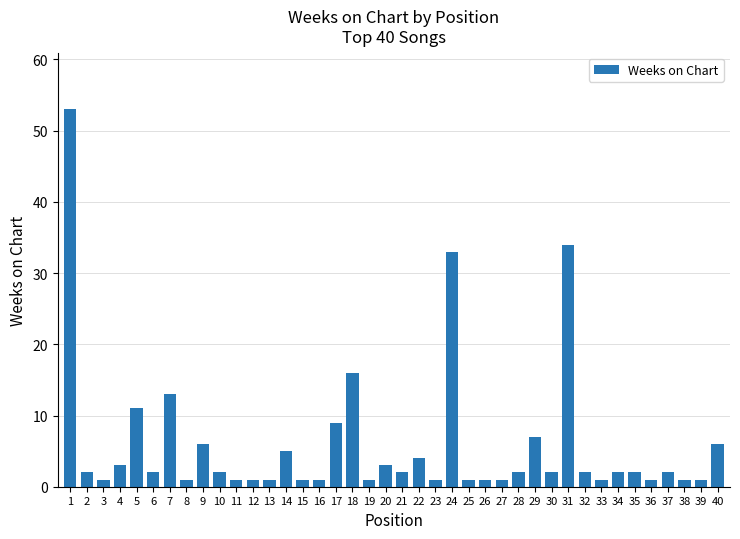

The value at 7 is 6. True or false?

False